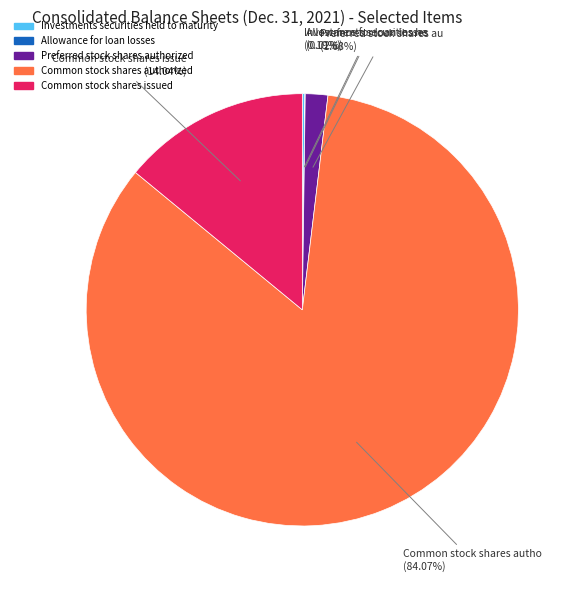

Which has a higher value, Common stock shares authorized or Preferred stock shares authorized?

Common stock shares authorized